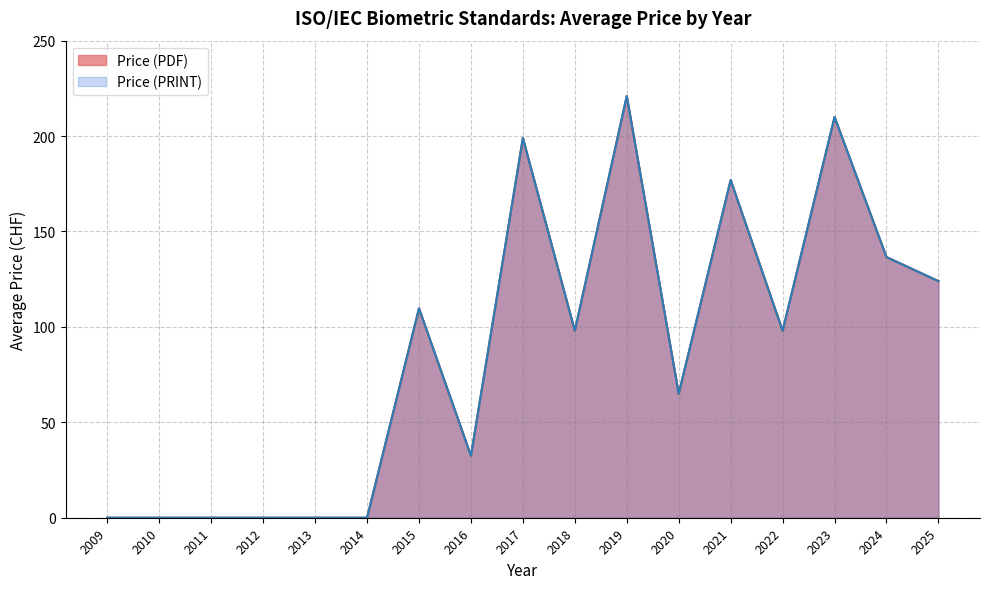

Does the chart display data point markers on the line(s)?

No